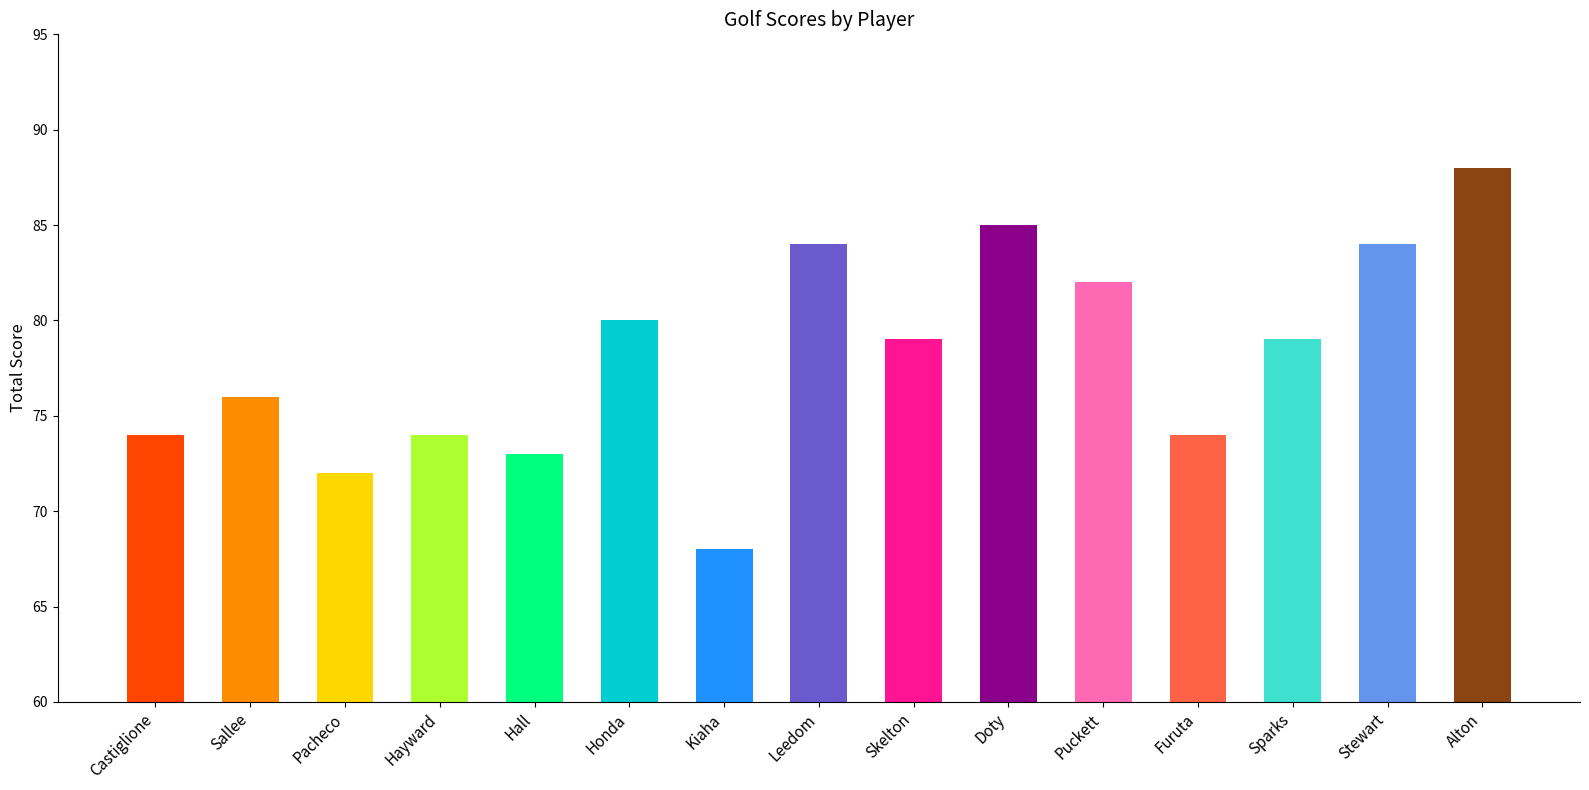

True or false: the data shows 120 at Stewart.

False